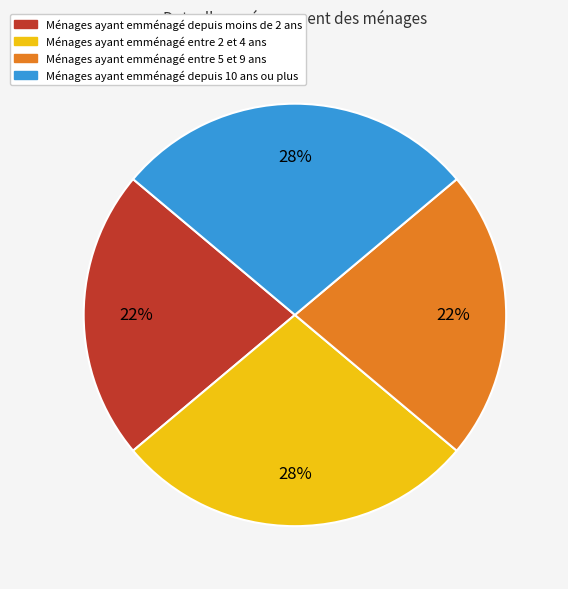

The Ménages ayant emménagé entre 2 et 4 ans slice represents 14% of the pie. True or false?

False